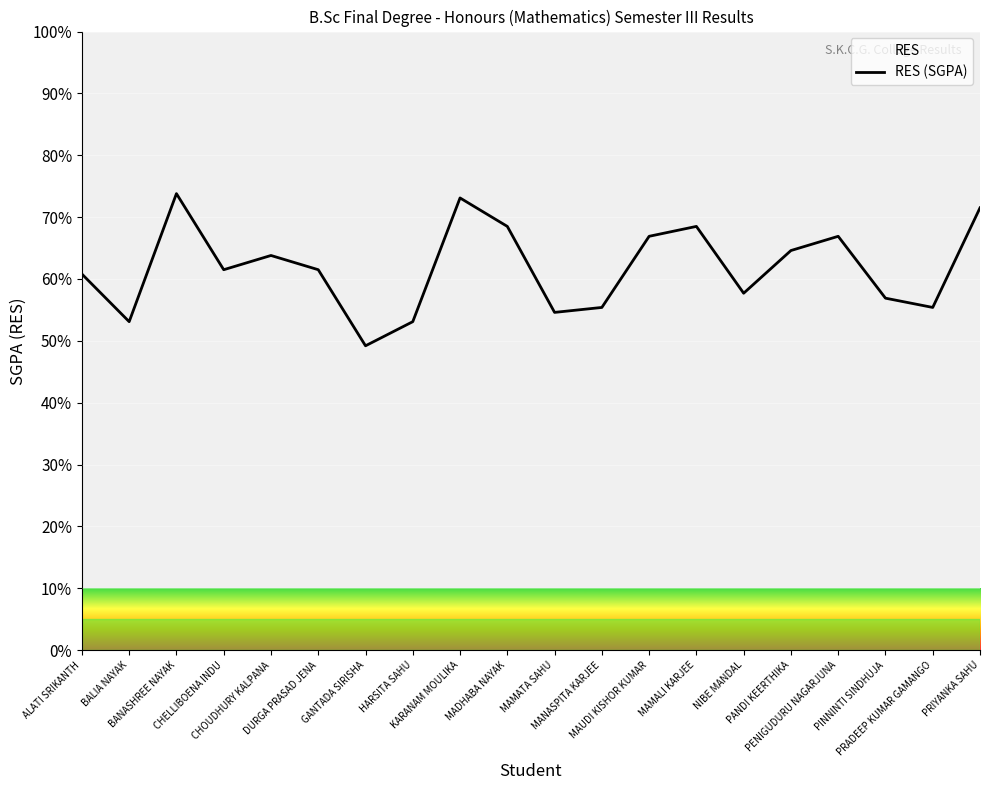

Which category has the highest value across all series?

BANASHREE NAYAK